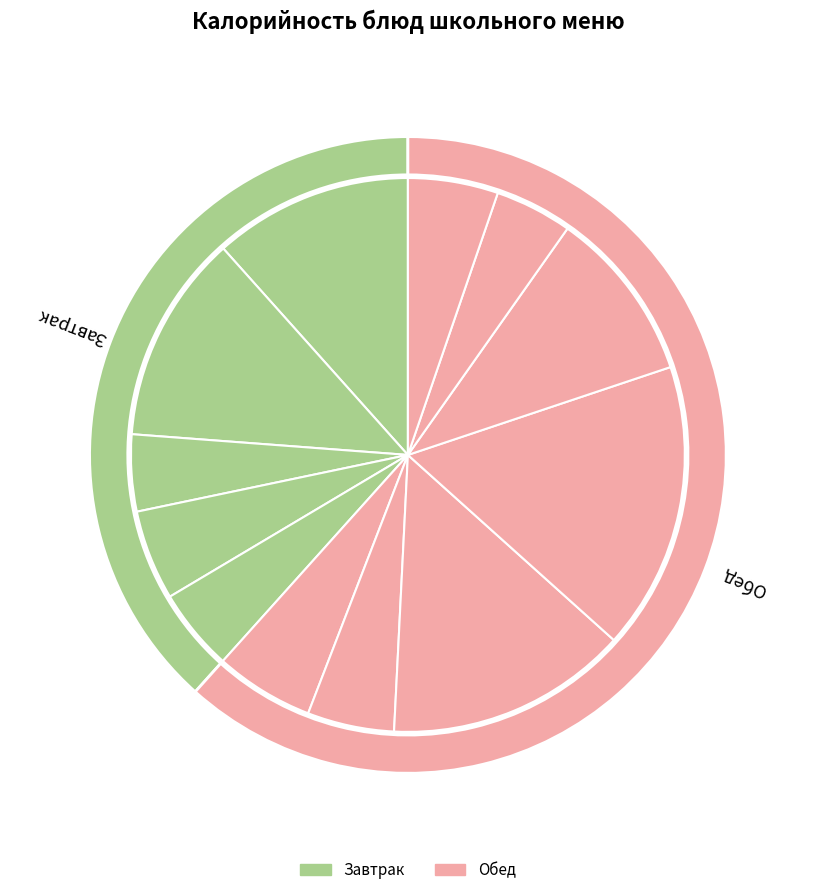

Combined, what portion of the pie is КОМПОТ ИЗ СУХОФРУКТОВ and ХЛЕБ РЖАНОЙ?

14.6%